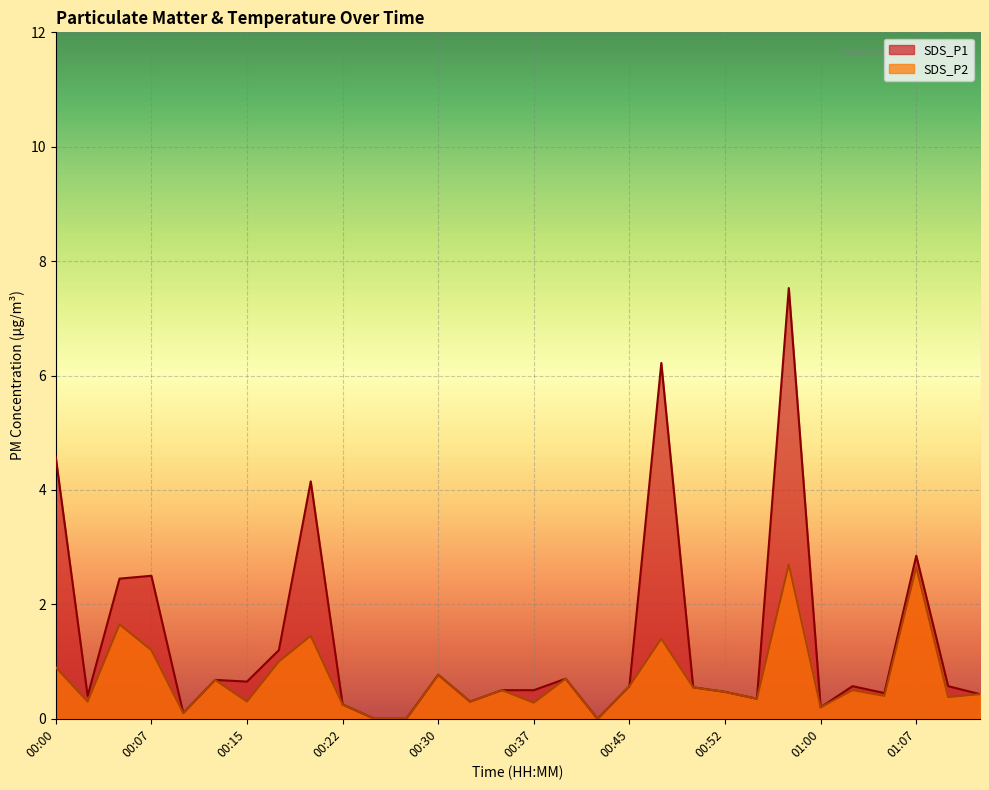

Which series has the widest spread of values?

SDS_P1